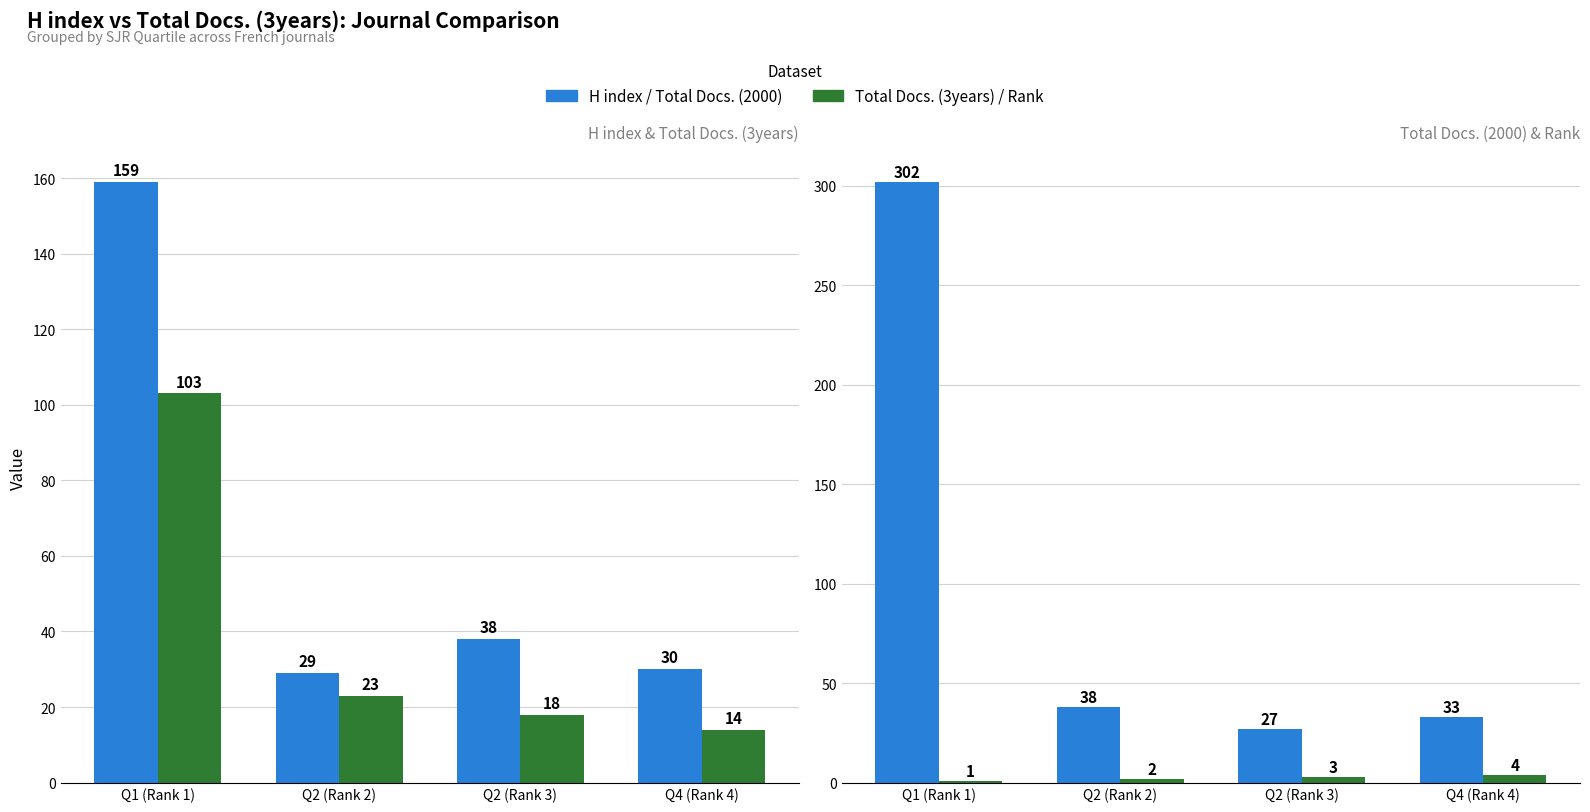

At which label does Total Docs. (2000) reach its minimum?

Q2 (Rank 3)